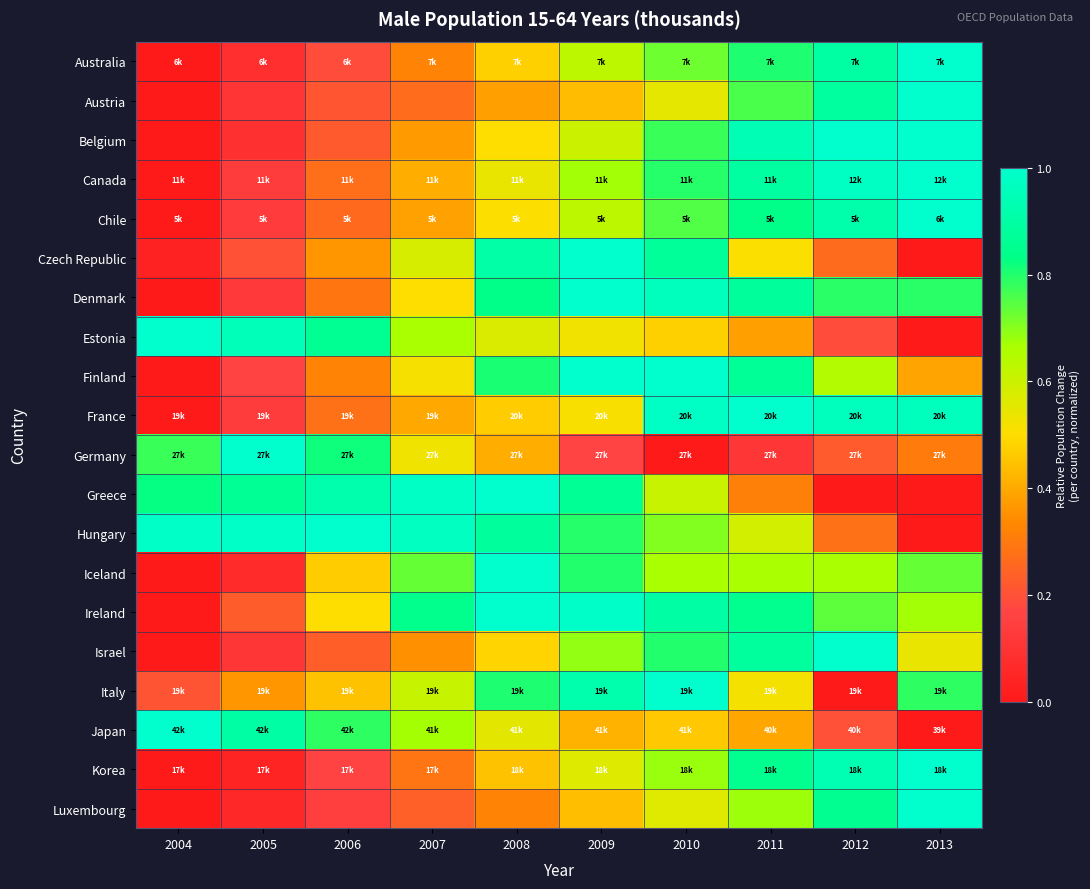

How many series are shown in this chart?

20